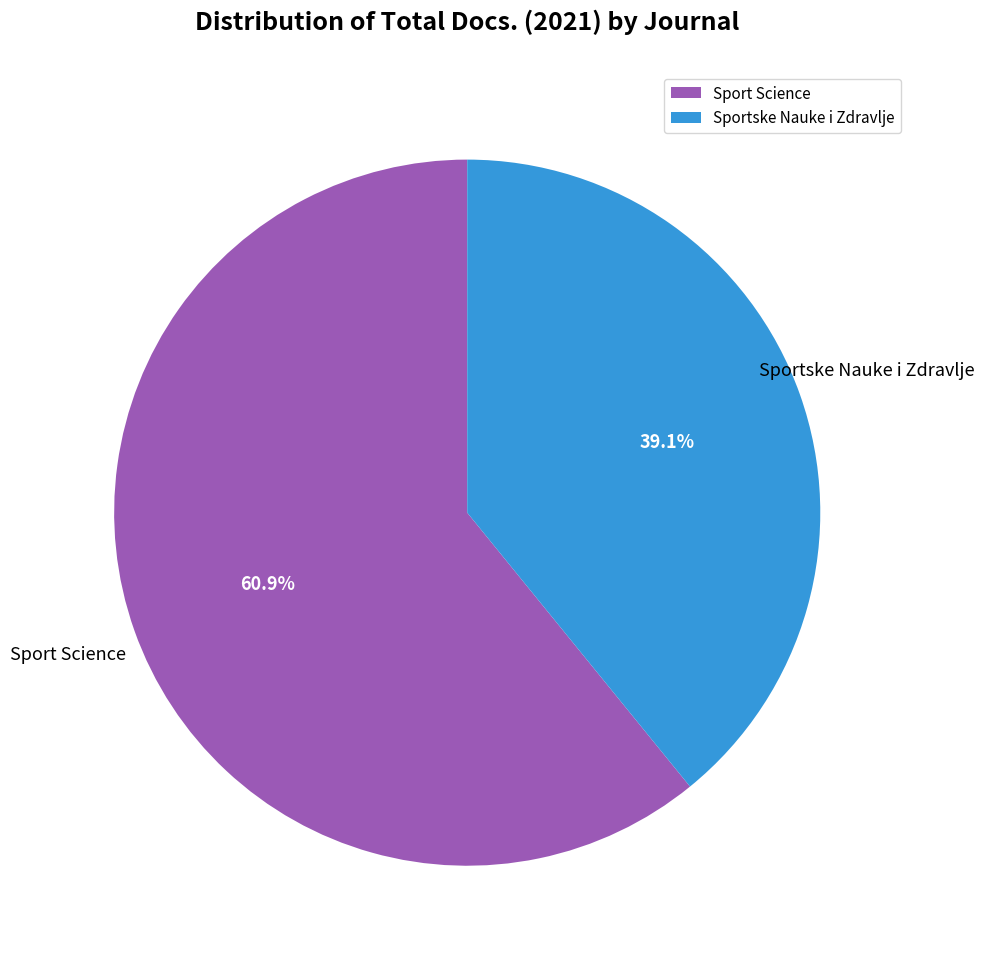

What is the smallest slice in the pie chart?

Sportske Nauke i Zdravlje